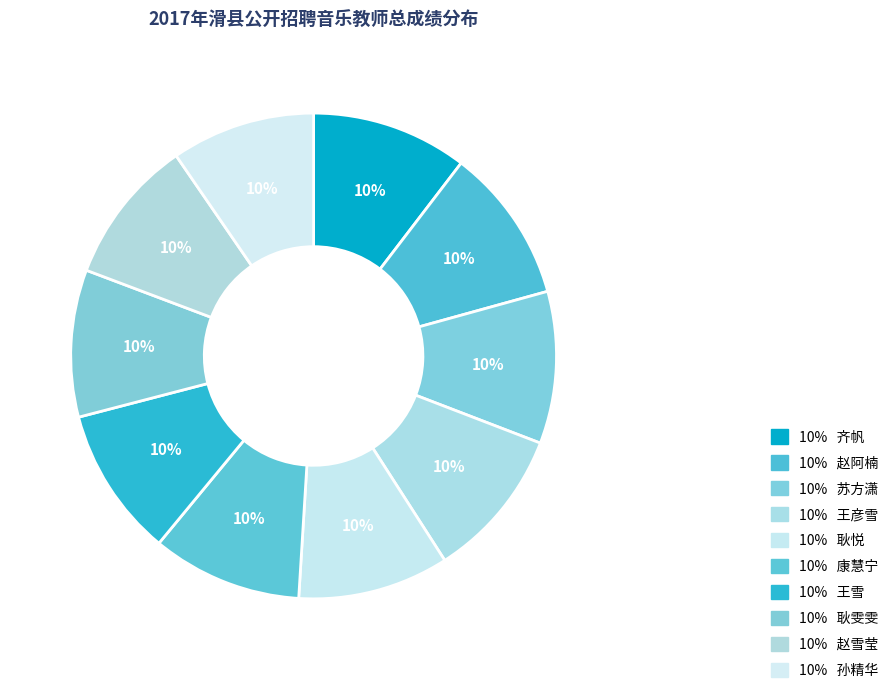

Which category has the biggest portion of the pie?

齐帆